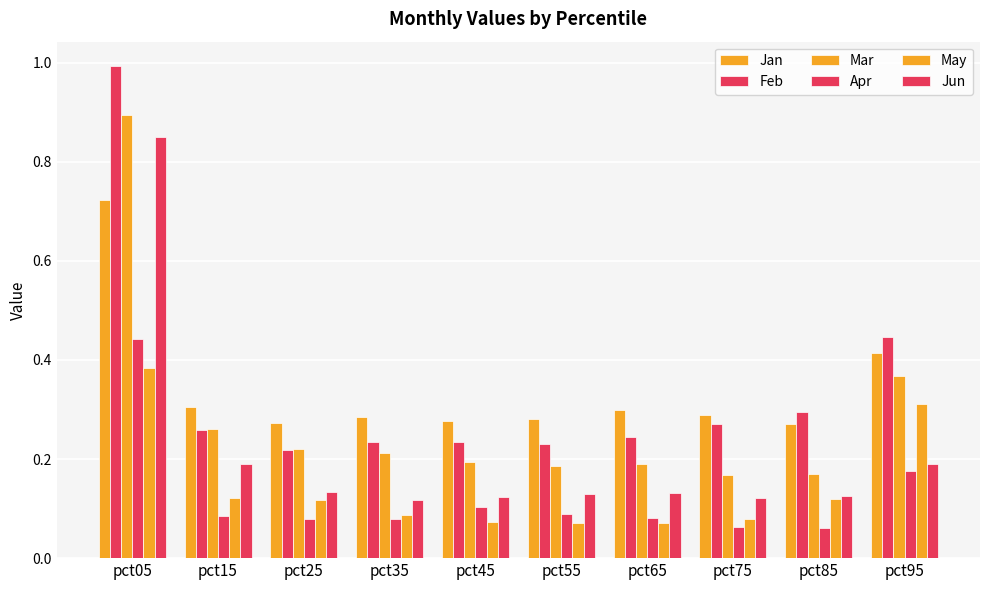

Rank the series by their maximum value, from highest to lowest.

Feb, Mar, Jun, Jan, Apr, May